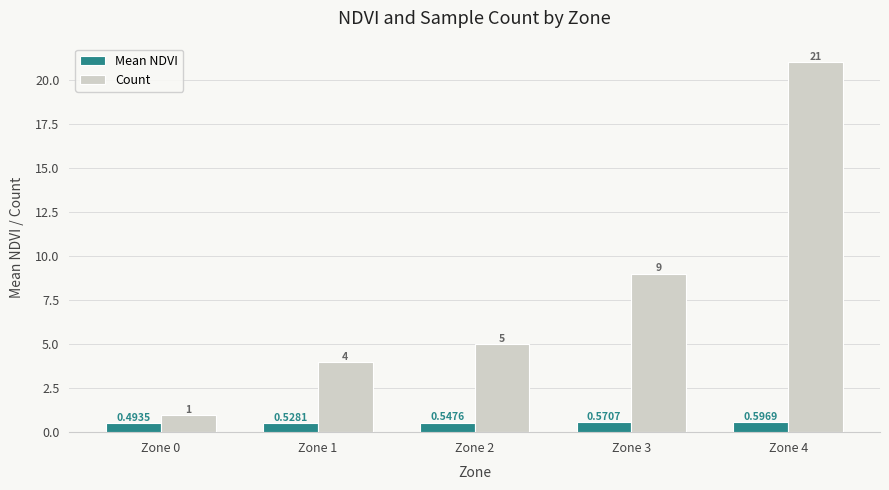

True or false: Count has a value of 4.0 at Zone 1.

True